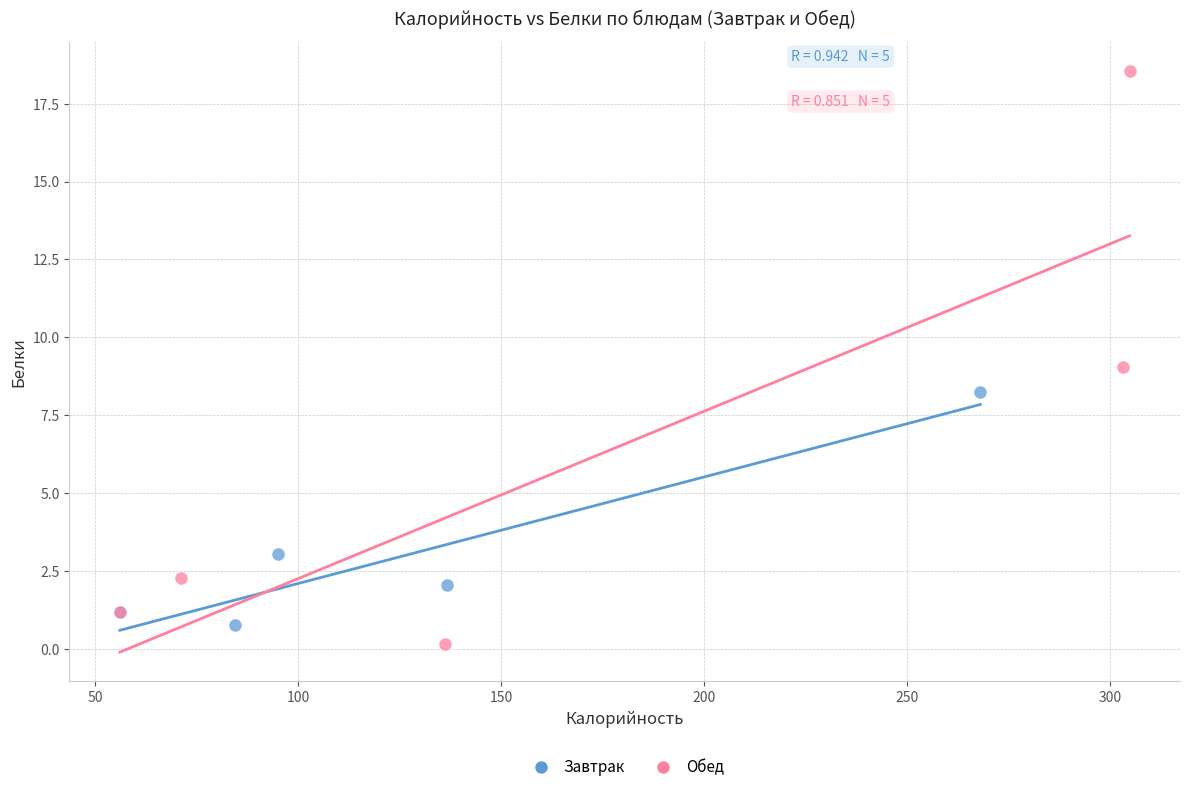

Which series contains the highest Y value?

Обед